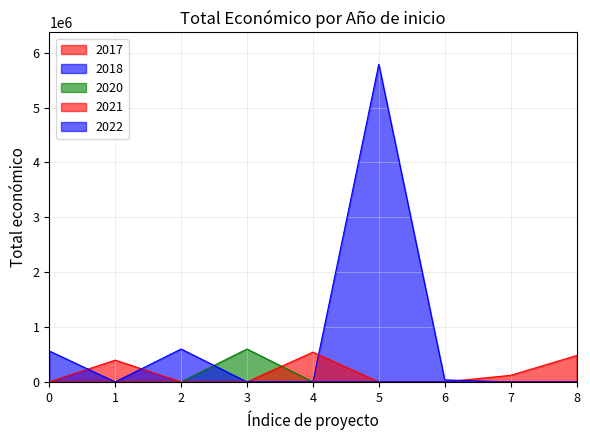

Does the chart display data point markers on the line(s)?

No